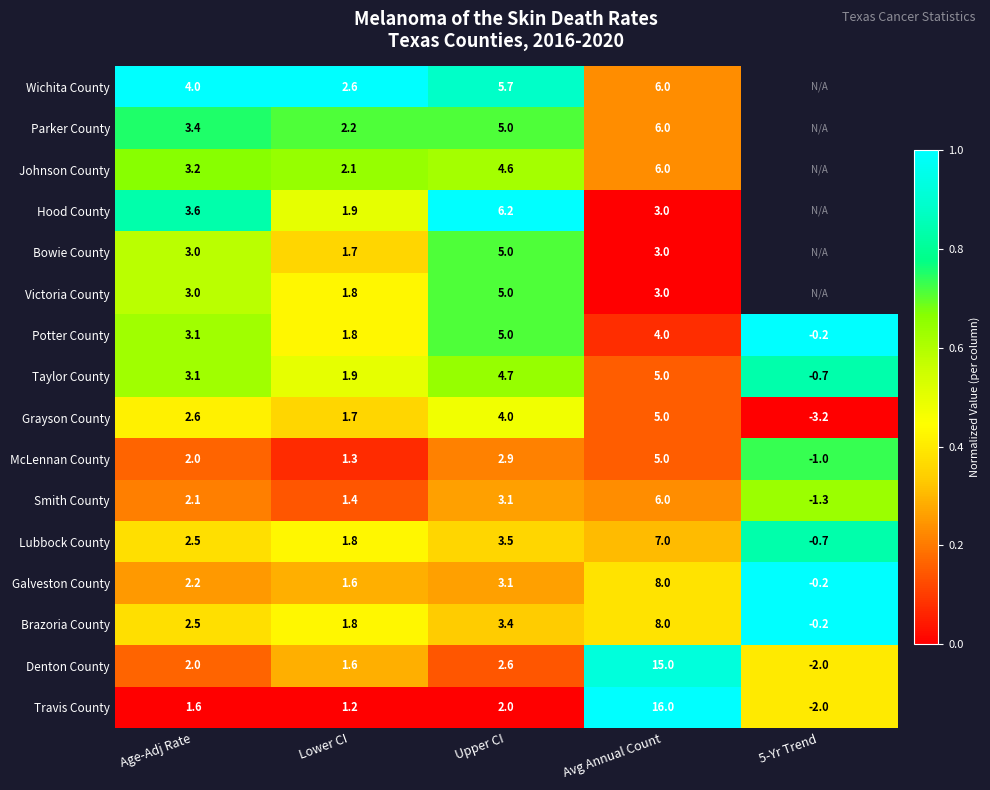

At which label does McLennan County reach its peak?

Avg Annual Count